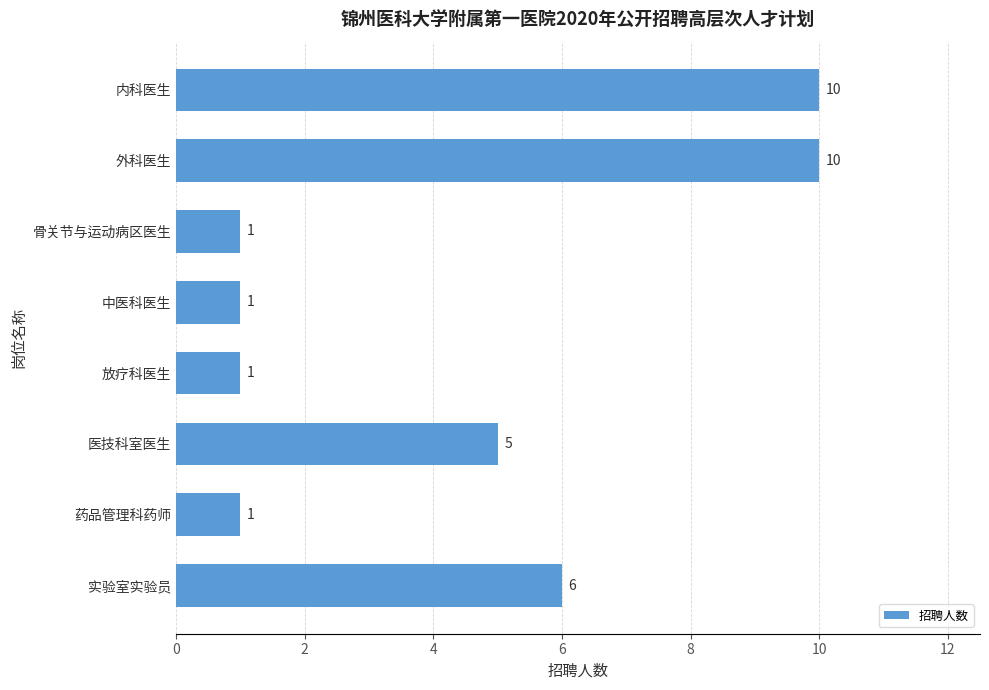

Which has a higher value, 内科医生 or 骨关节与运动病区医生?

内科医生